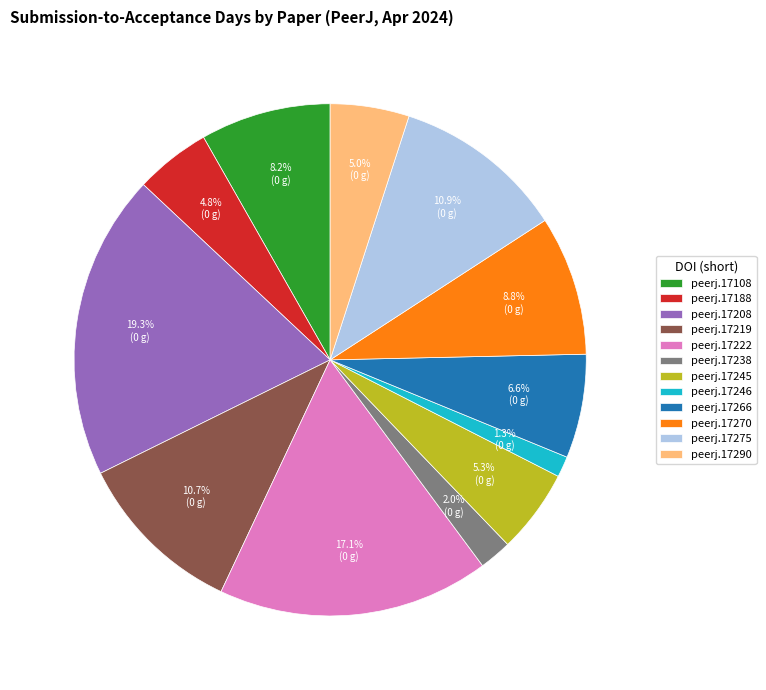

The peerj.17208 slice represents 19% of the pie. True or false?

True